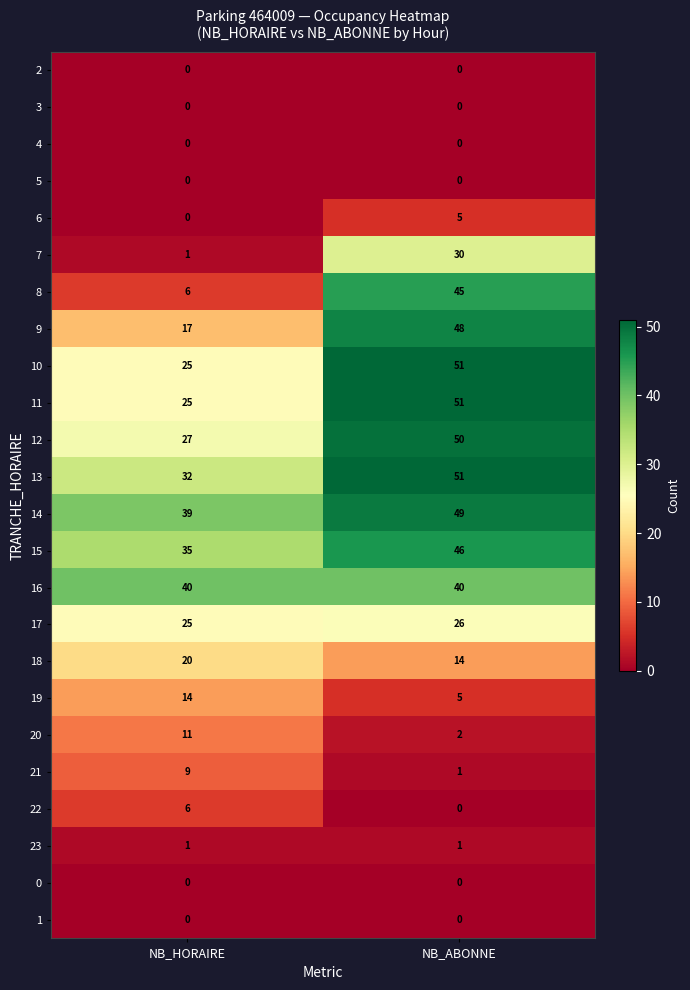

True or false: 16 has a value of 16 at NB_ABONNE.

False